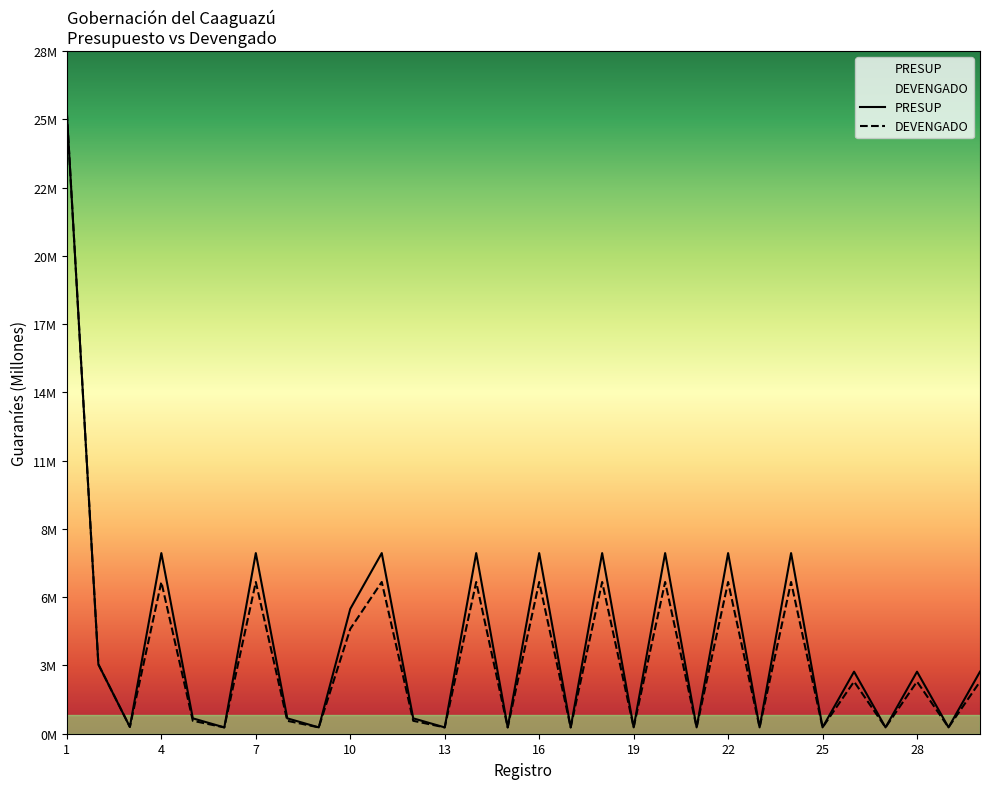

How many interior local valleys does the PRESUP series have?

12